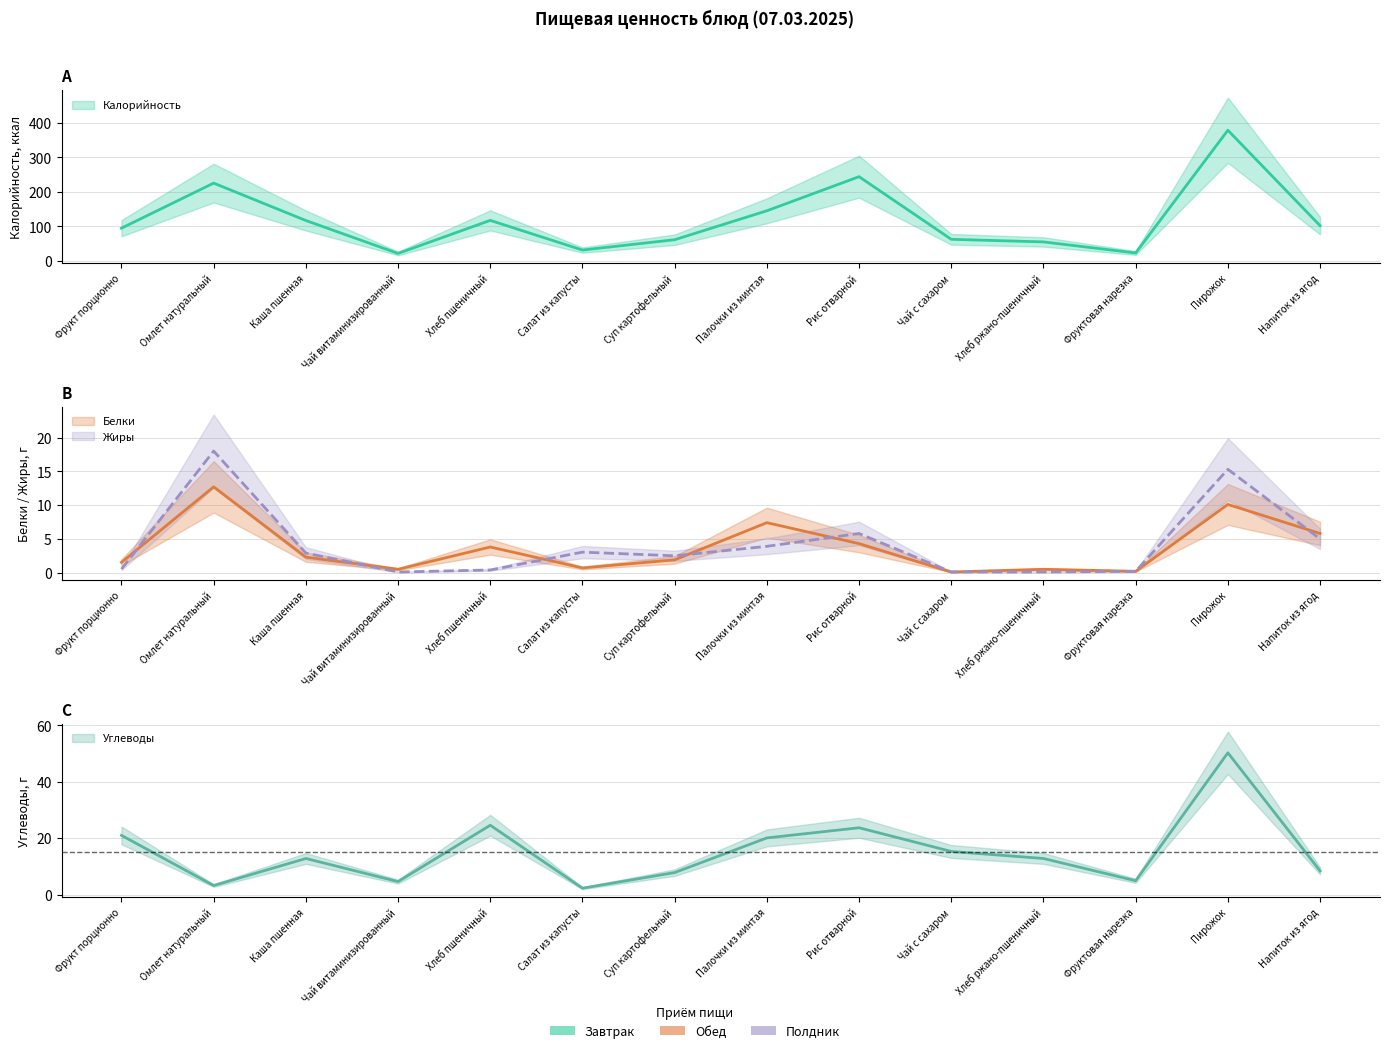

What is the label of the 6th point from the left?

Салат из капусты